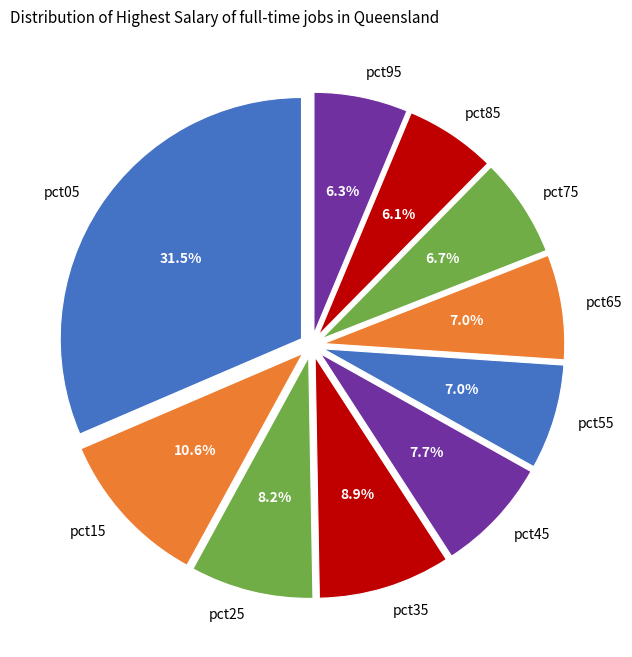

To the nearest percent, what is the combined percentage of pct35 and pct65?

16%